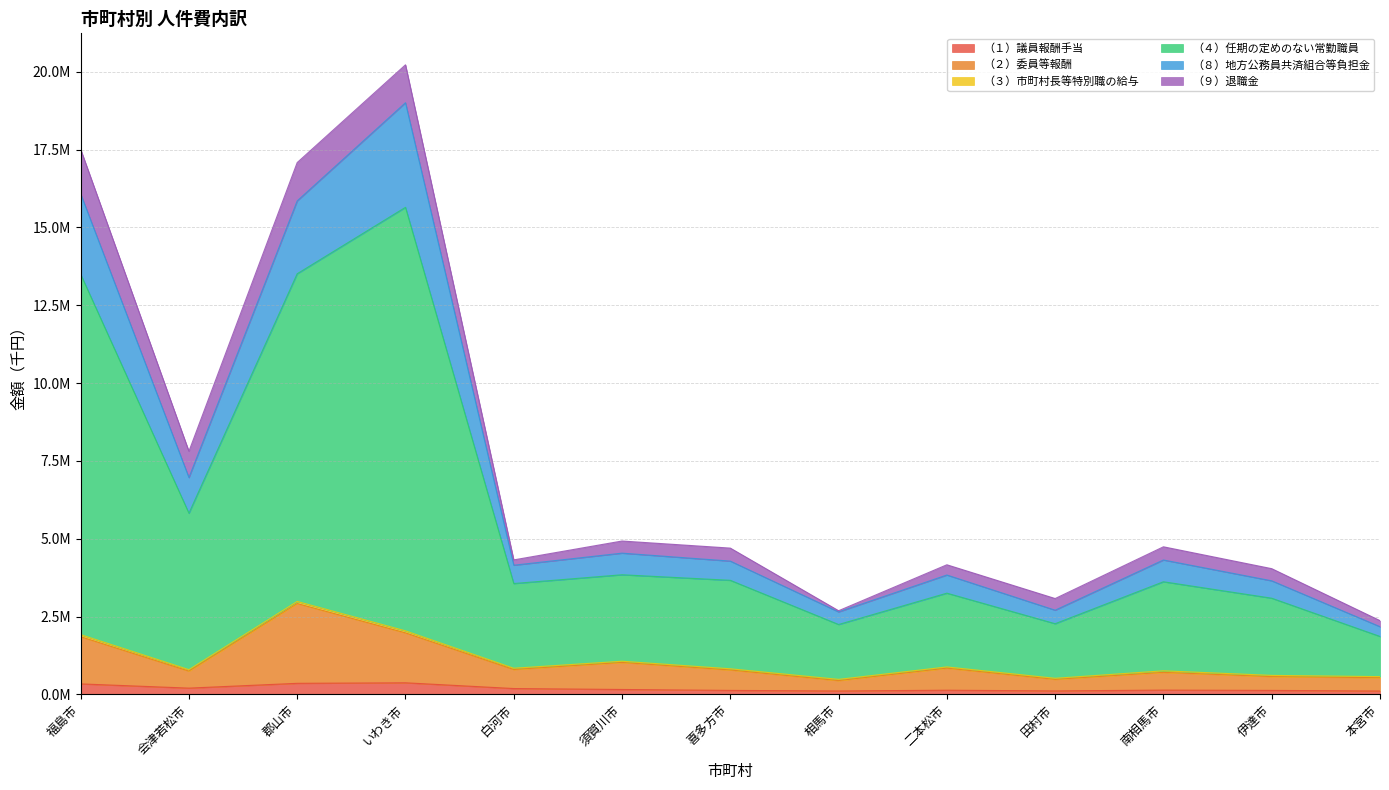

The value of （２）委員等報酬 at 福島市 is 2758108. True or false?

False